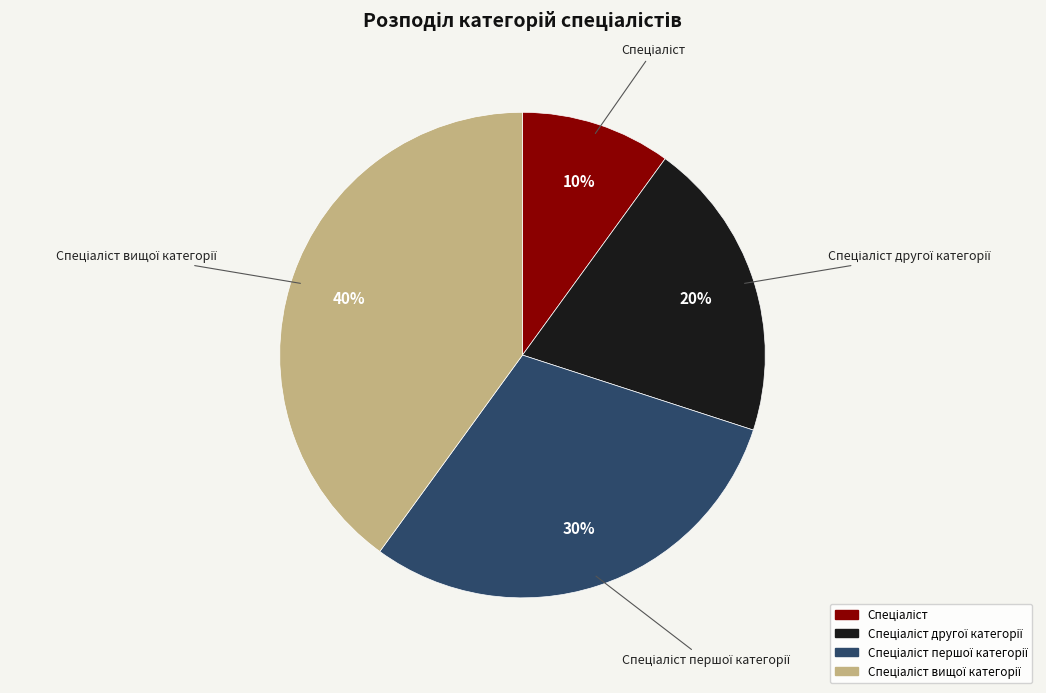

Is there a majority slice in this chart?

No